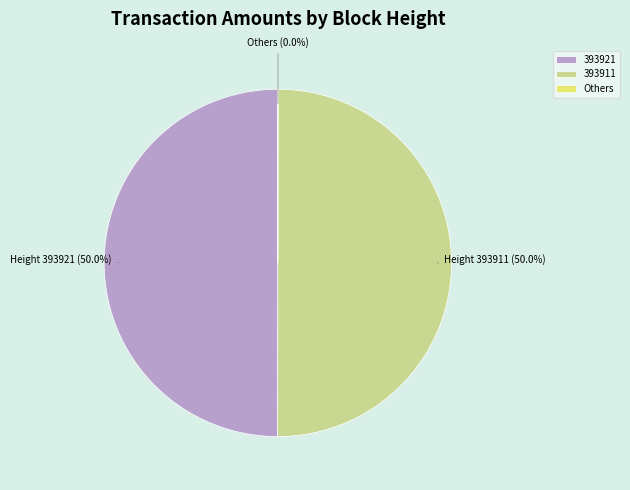

Combined, do 393921 and 393911 account for over 50%?

Yes